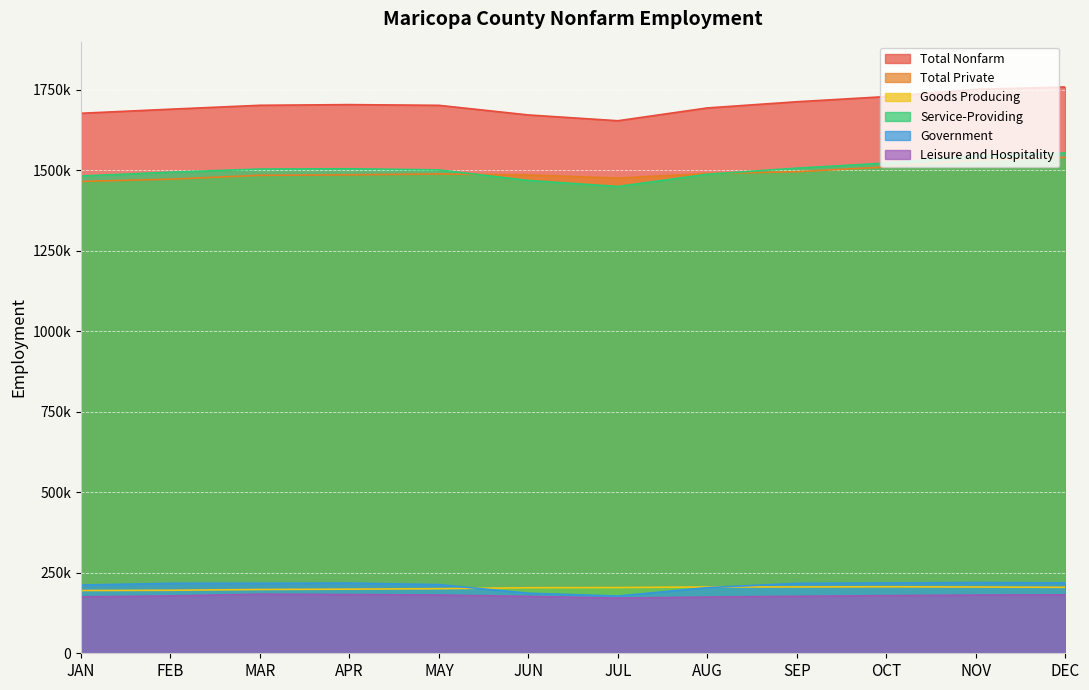

What is the maximum value for Government?

219700